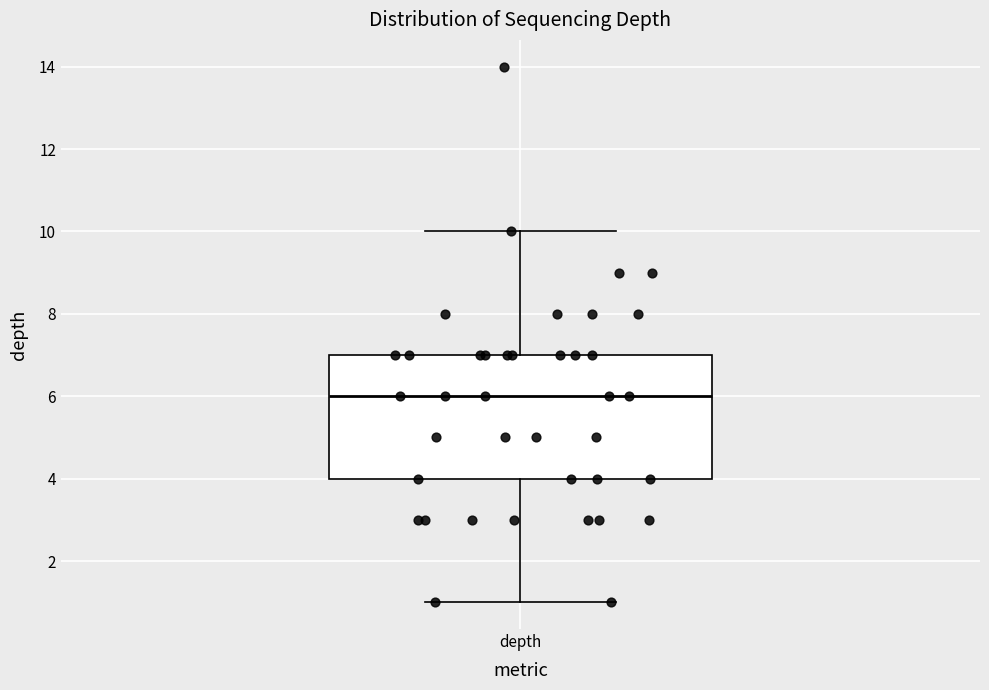

Transcribe this box plot: give where the median line is, the range the box spans, and where the two whiskers end, as read against the y-axis. The values are not printed on the chart, so give them approximately, as read against the axis.

median 6, box 4 to 7, whiskers 1 to 10